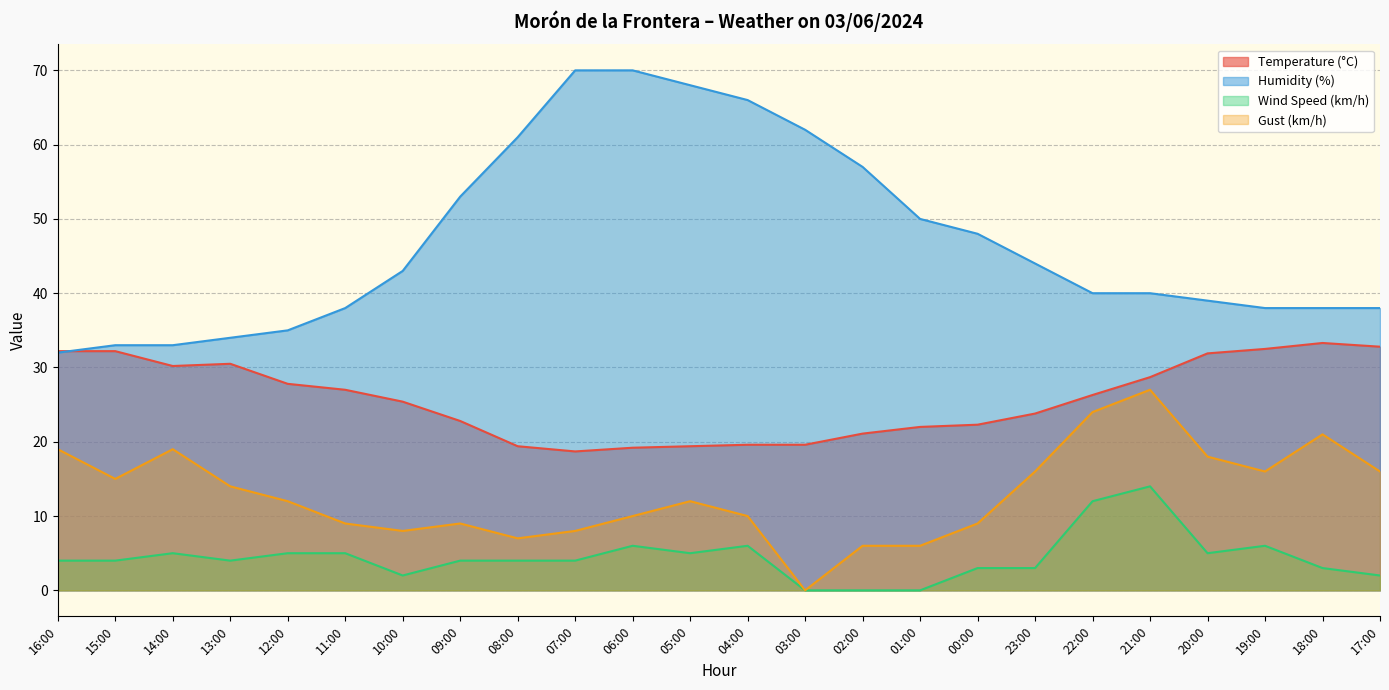

What position from the left is 05:00?

12